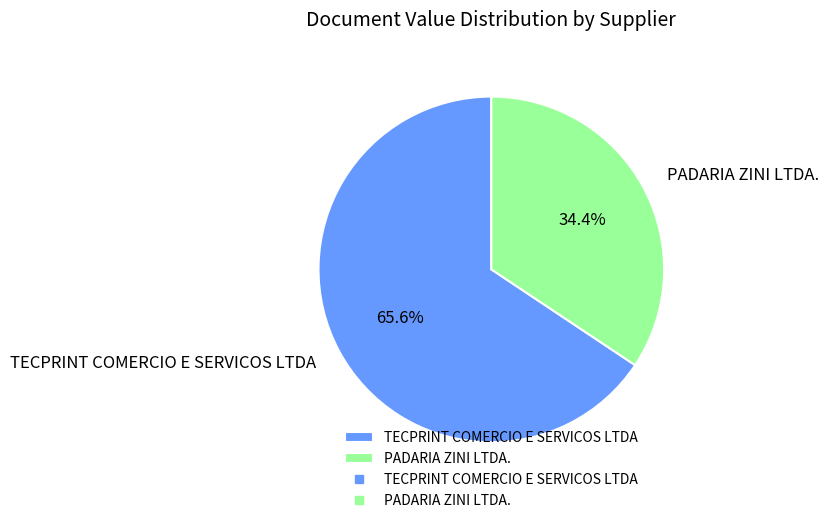

To the nearest percent, what percentage of the pie is PADARIA ZINI LTDA.?

34%